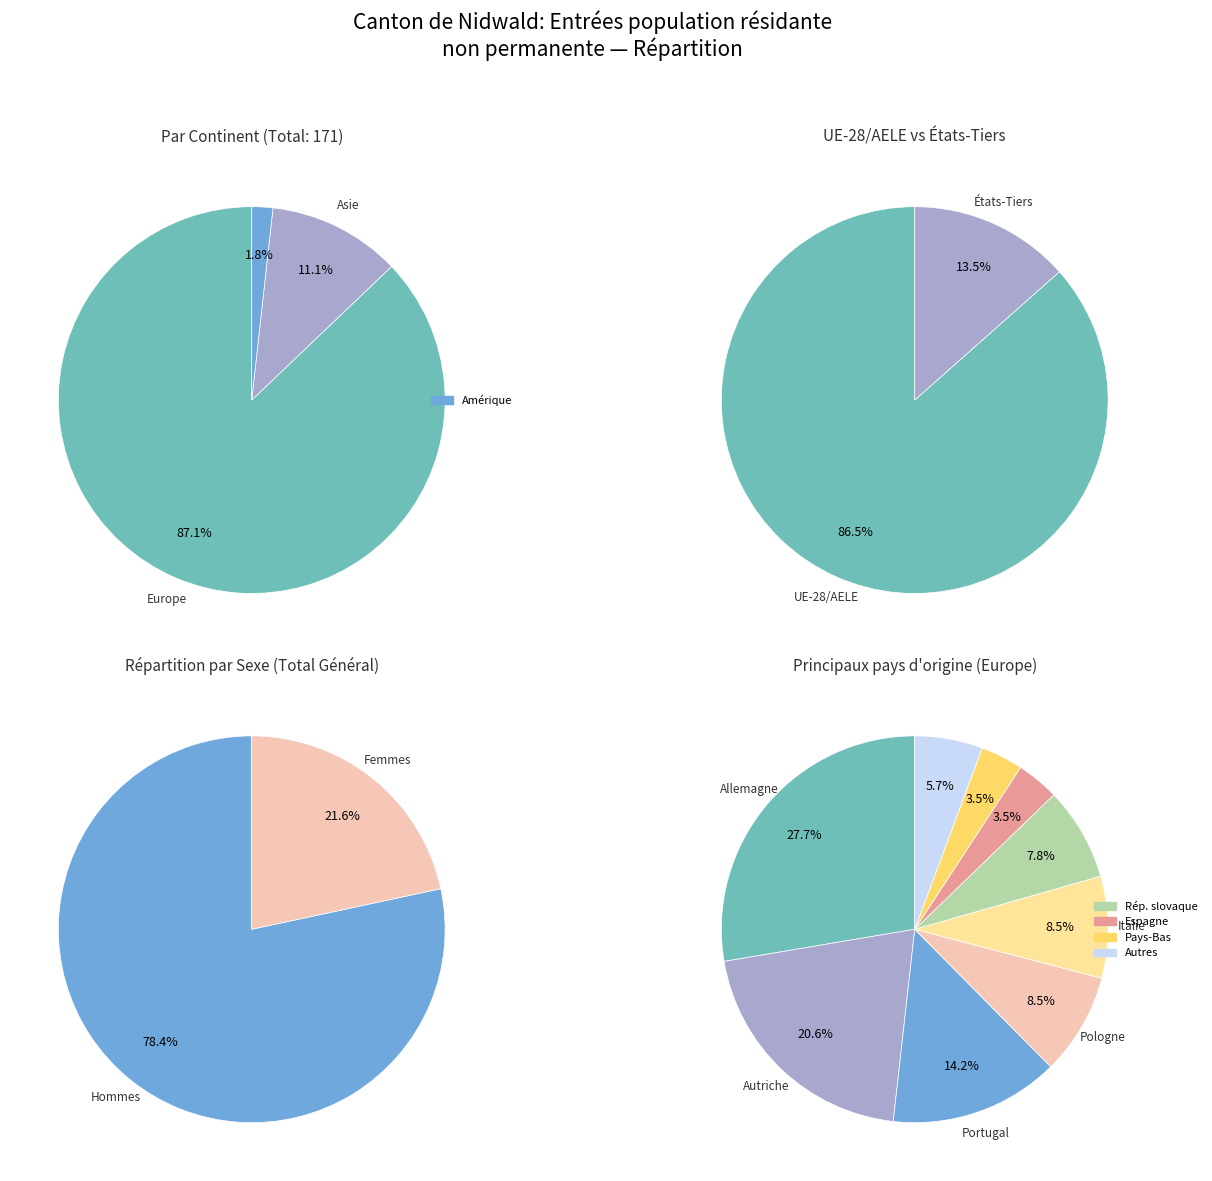

What is the majority slice?

Europe